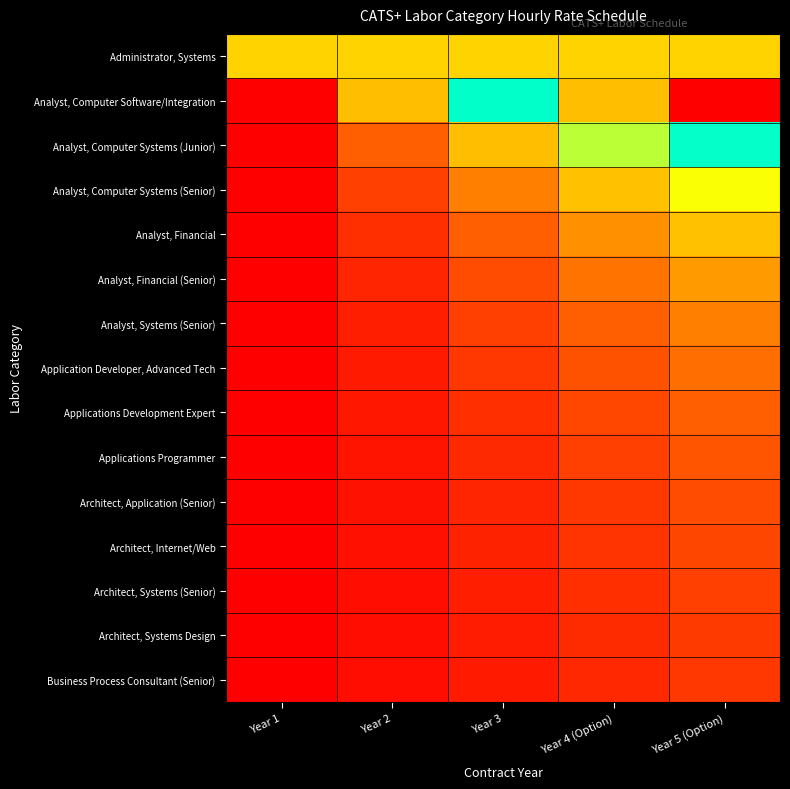

Between Year 3 and Year 1, which is larger?

Year 3